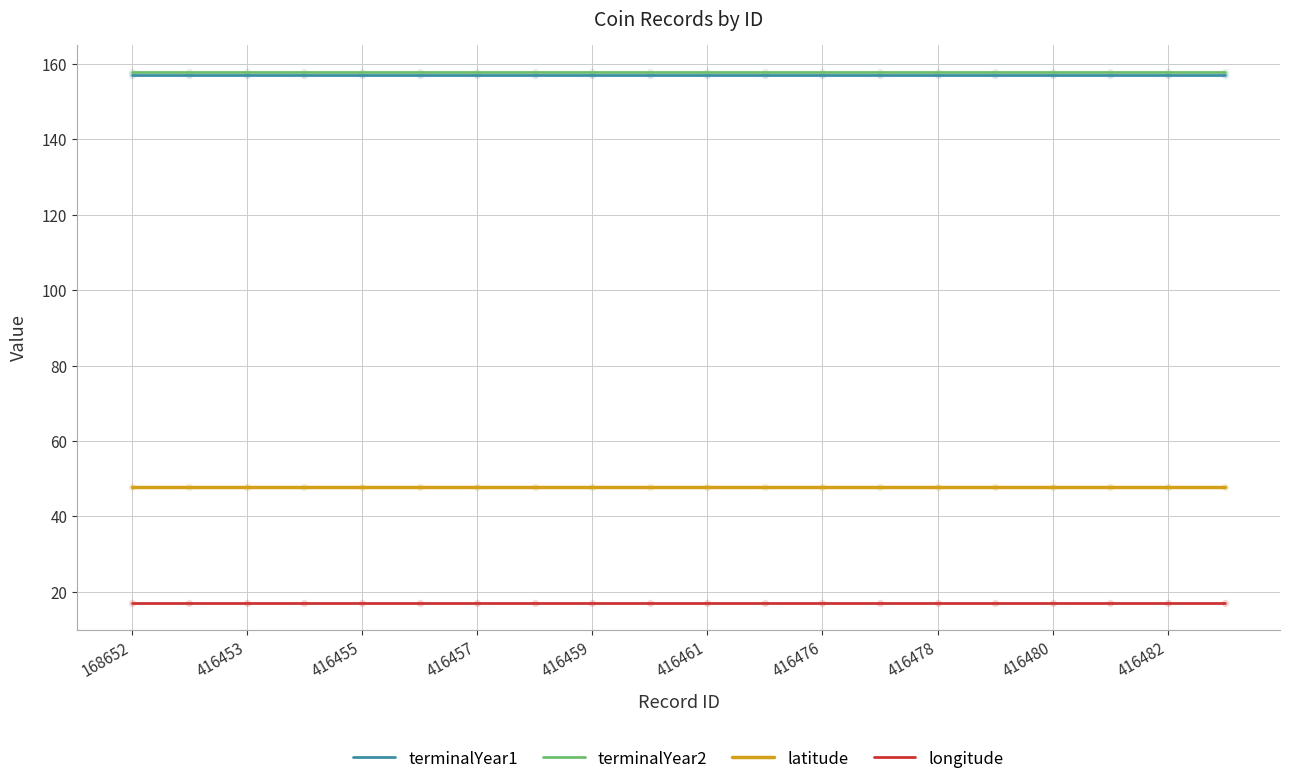

What are all the series names shown in the legend?

terminalYear1, terminalYear2, latitude, longitude